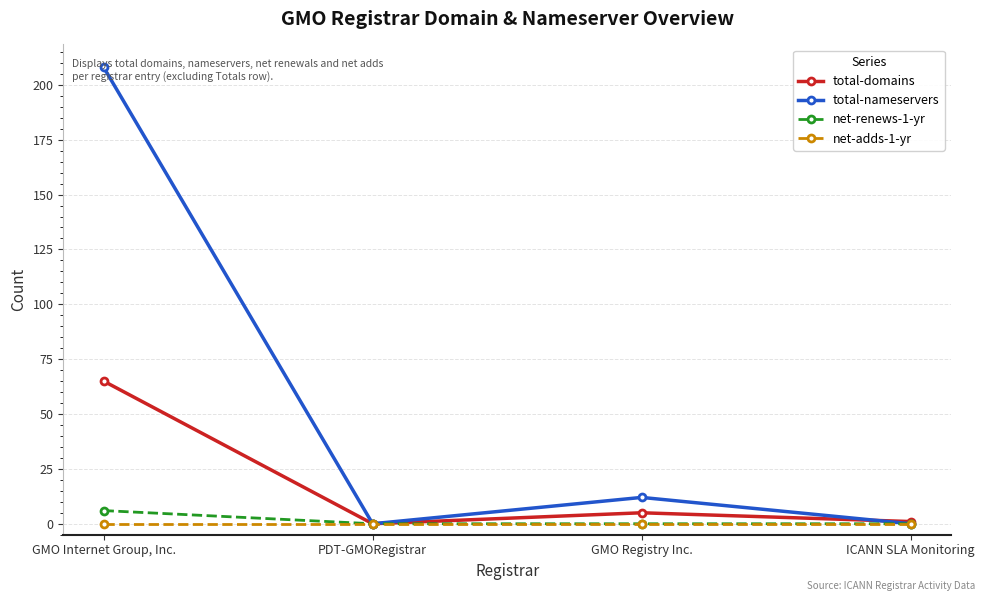

What is the sum of the total-domains values at PDT-GMORegistrar and GMO Registry Inc.?

5